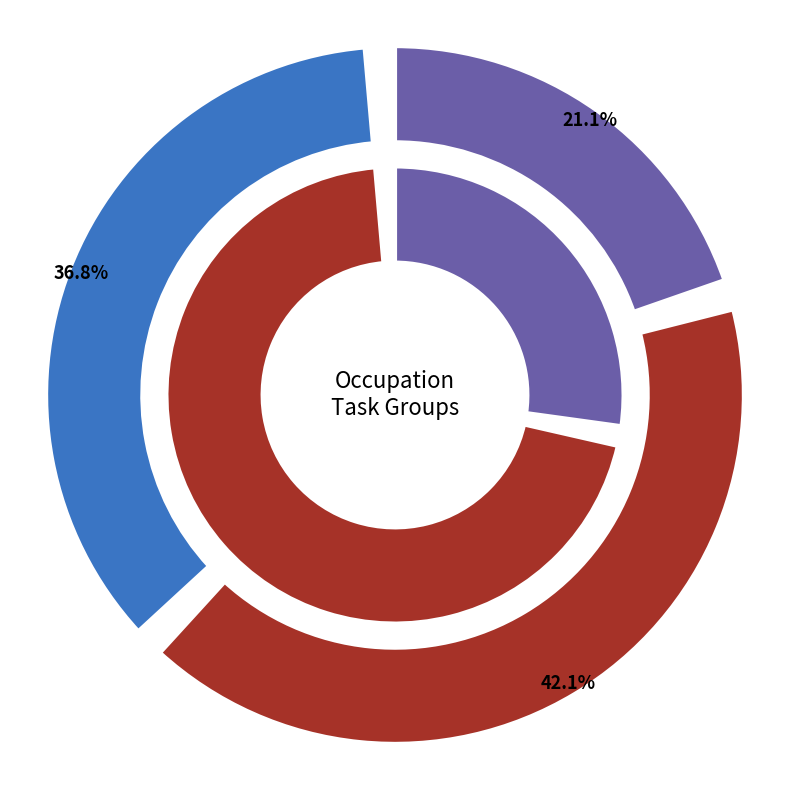

Do Appraisers and Assessors of Real Estate and Court Reporters together represent more than half of the pie?

No